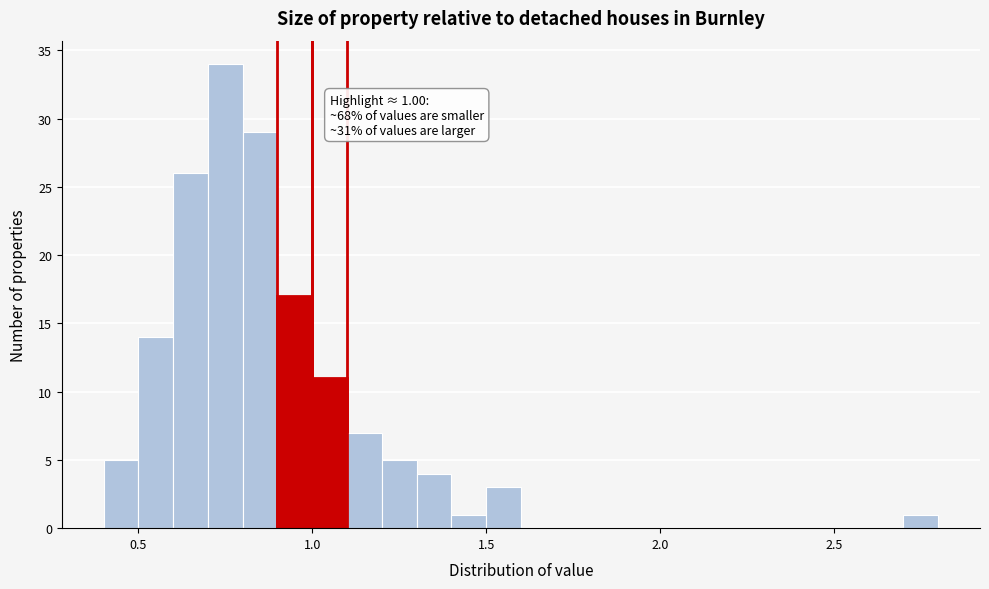

Read against the x-axis, roughly where is the centre of the tallest bar?

0.75